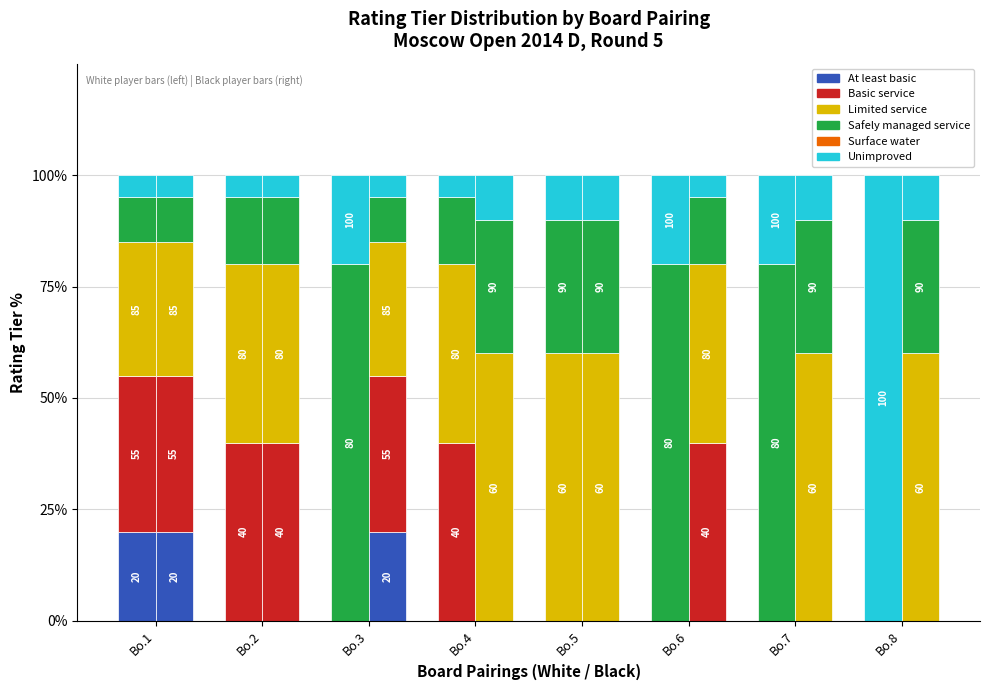

Which series has the largest range (max minus min)?

Unimproved